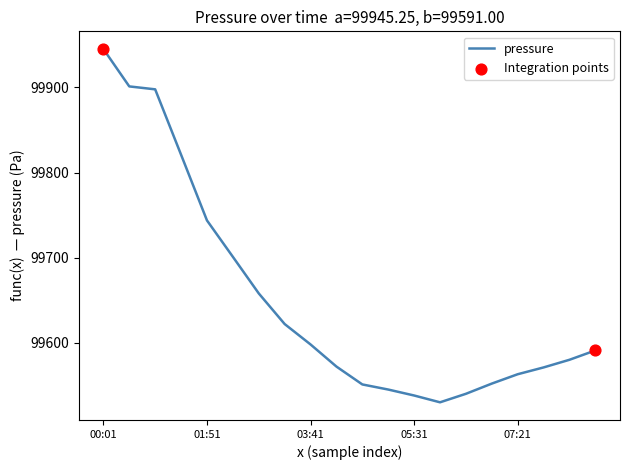

What is the minimum value shown in the chart?

99530.0